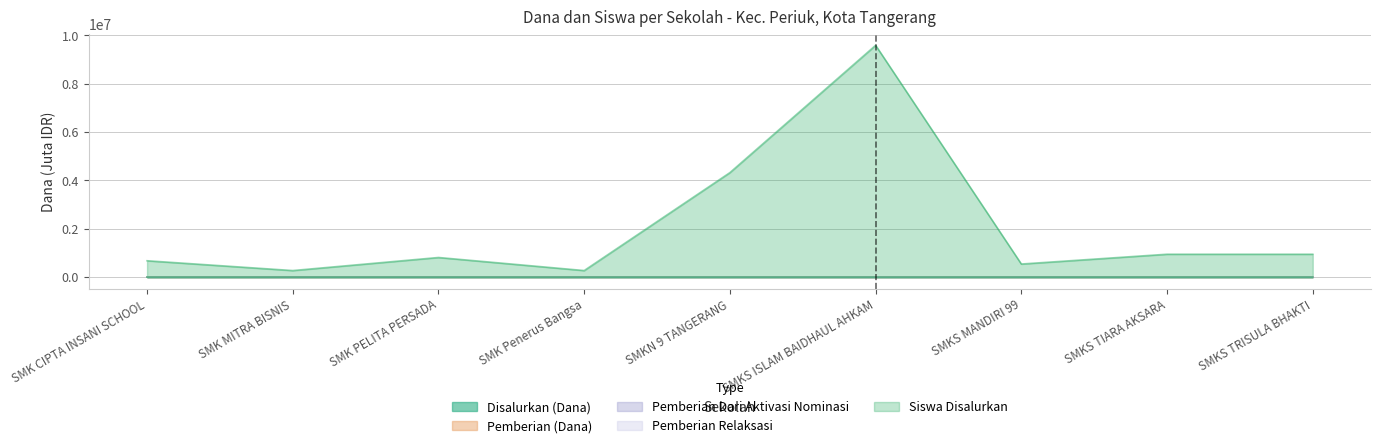

Where is Siswa Disalurkan nearest to the value 65?

SMKN 9 TANGERANG